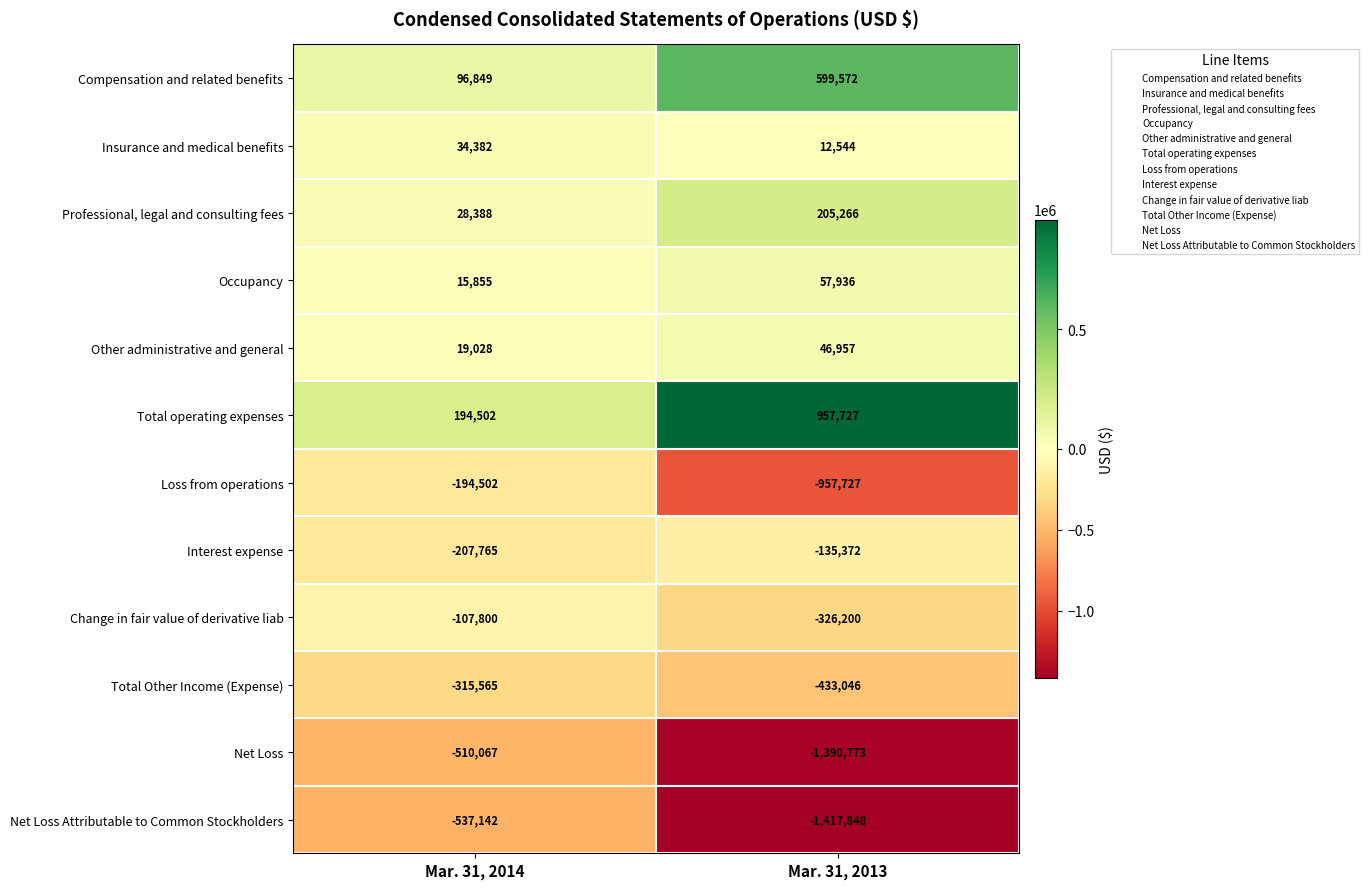

How many distinct data groups are displayed?

12